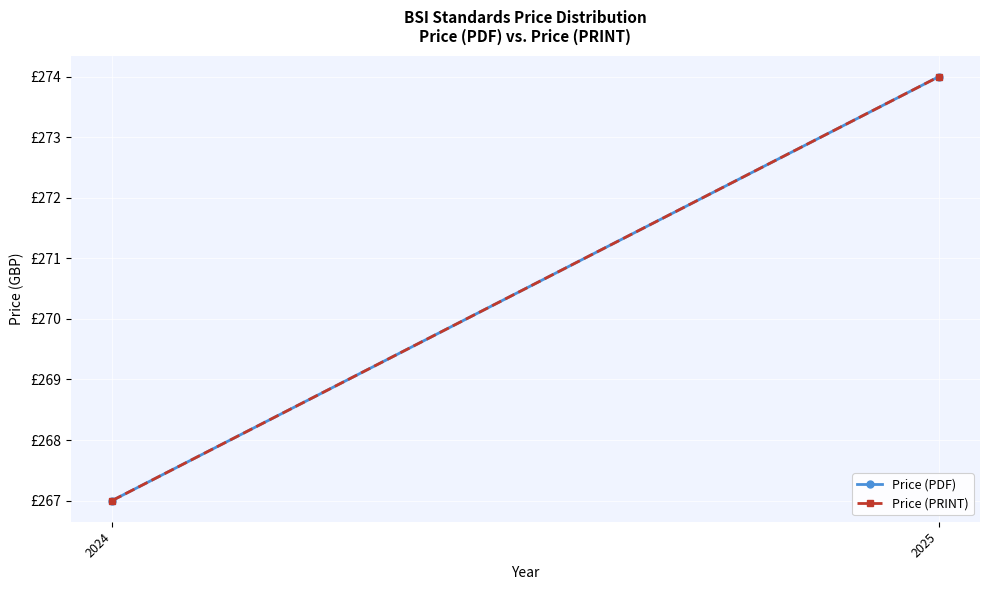

At 2025, list the series in order from largest to smallest.

Price (PDF), Price (PRINT)